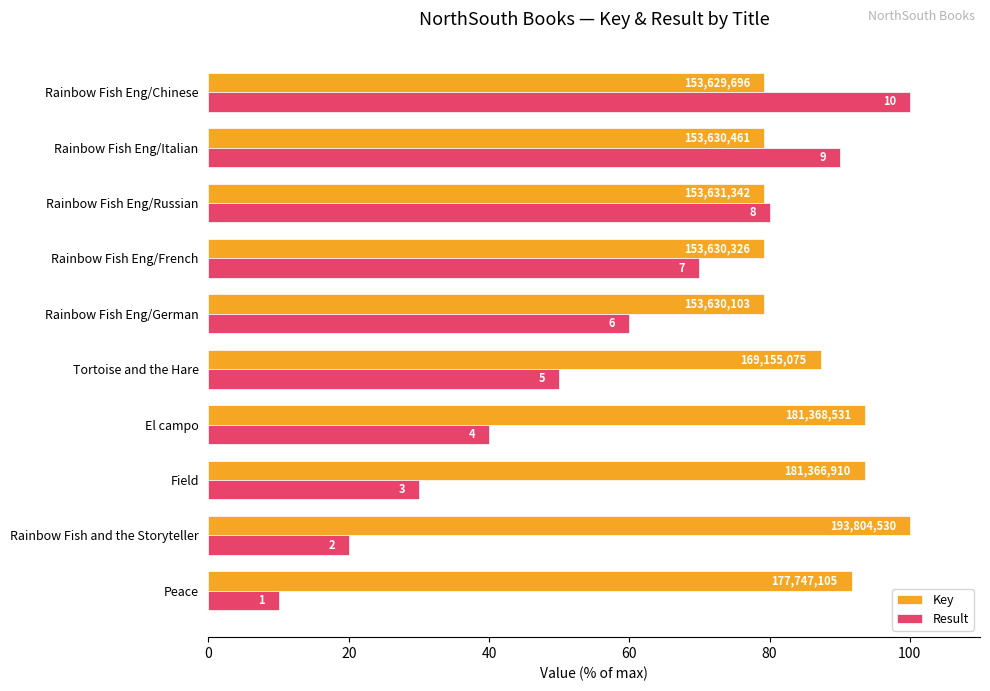

What is the average value of the Result series?

55.0